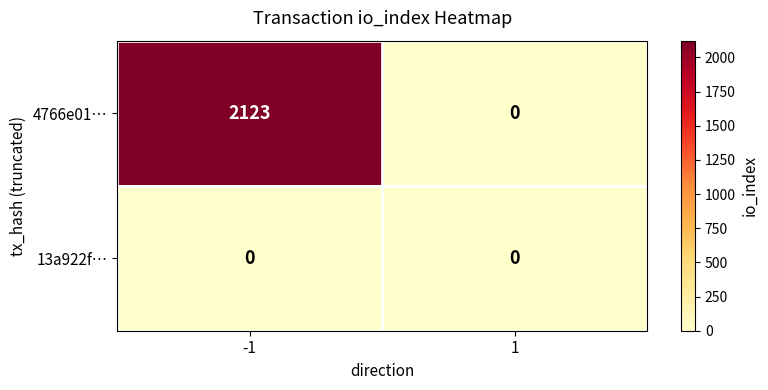

Which series changed the most between -1 and 1?

4766e01…